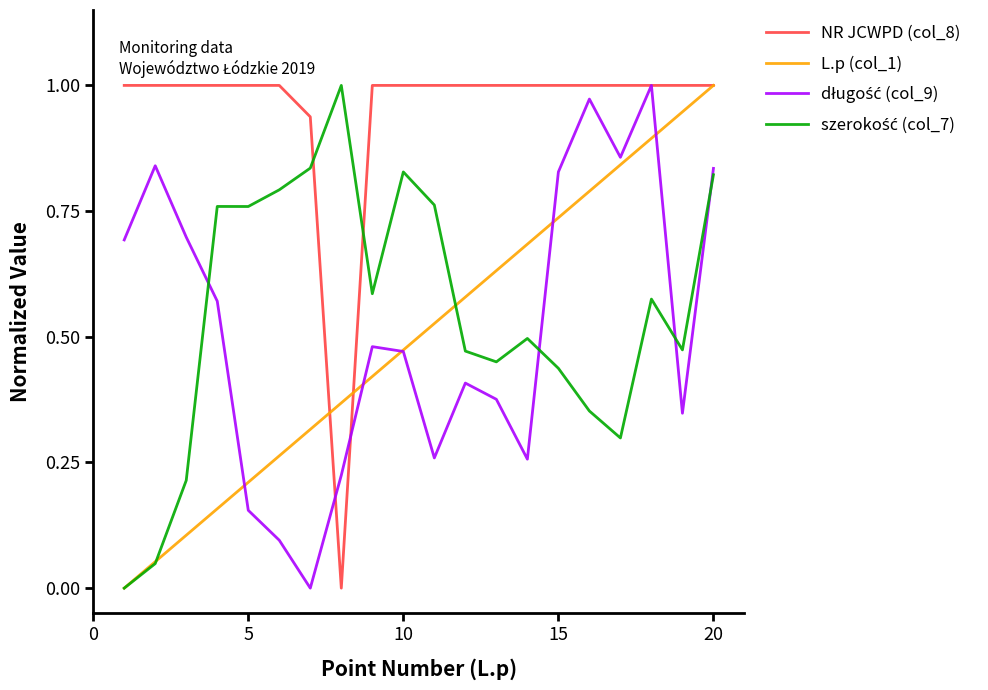

What is the difference between the maximum and minimum values in the L.p (col_1) series?

1.0